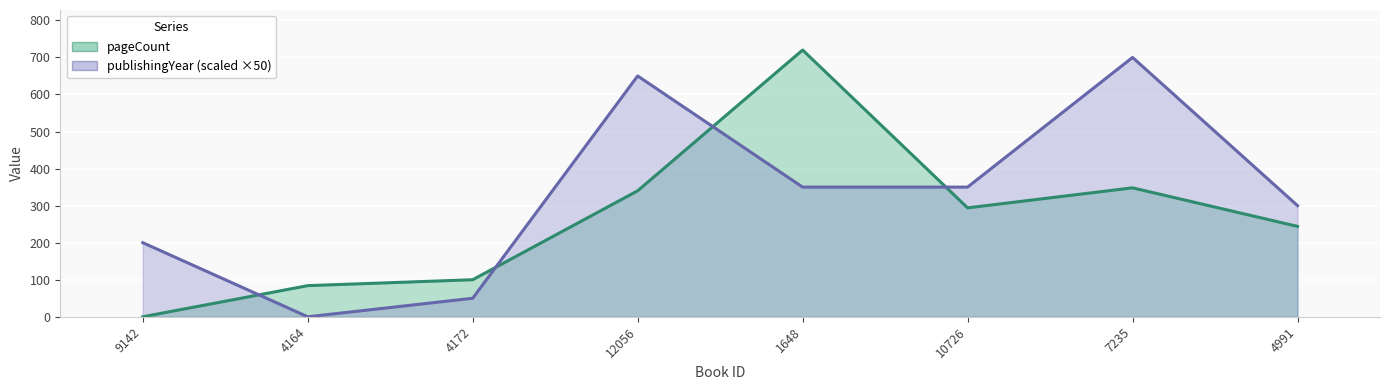

At which category does pageCount line reach its first local valley?

10726